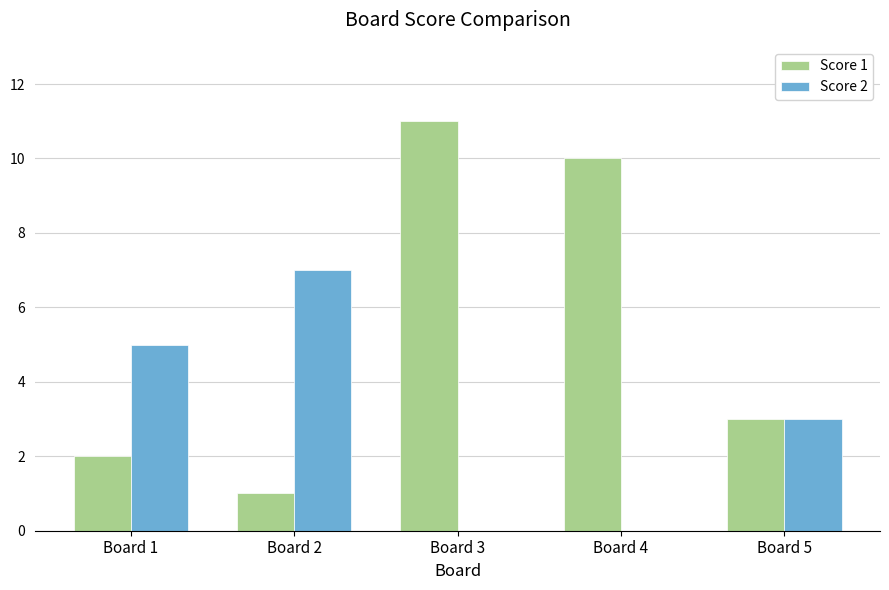

Which series has the largest total across all categories?

Score 1